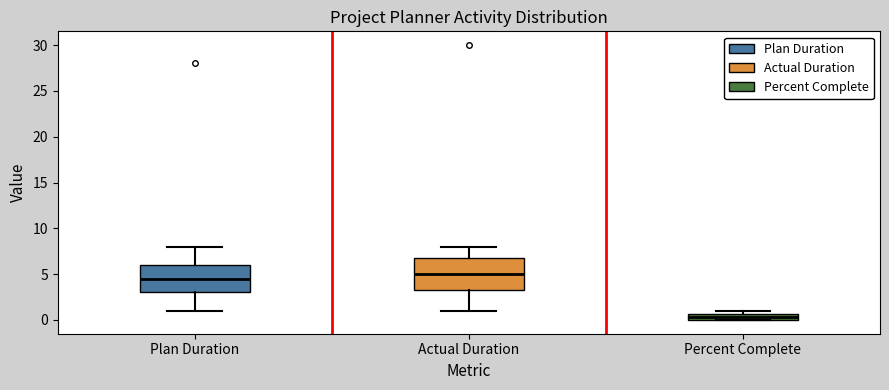

Which box is the tallest, from its lower edge to its upper edge?

Actual Duration